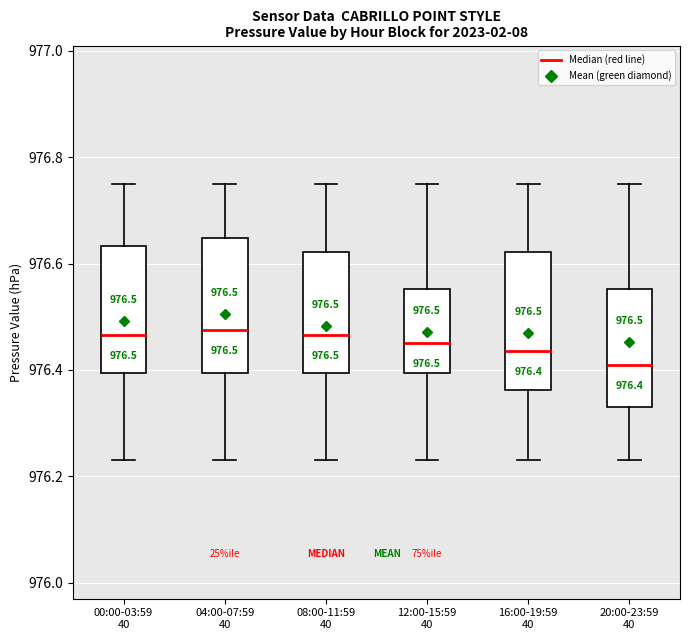

Which box's median line is the lowest?

20:00-23:59 40